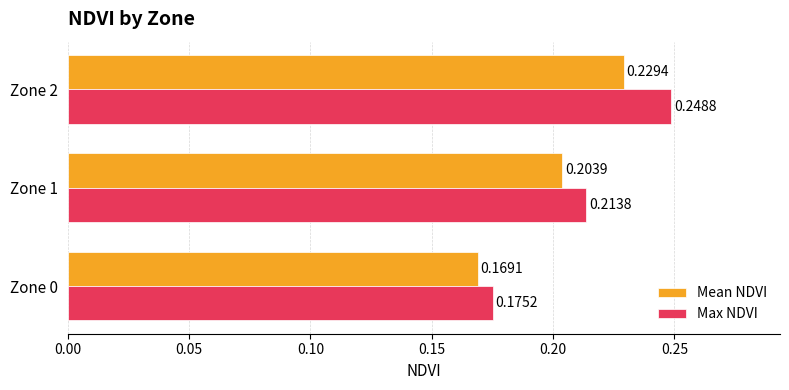

Which series has the largest range (max minus min)?

Max NDVI